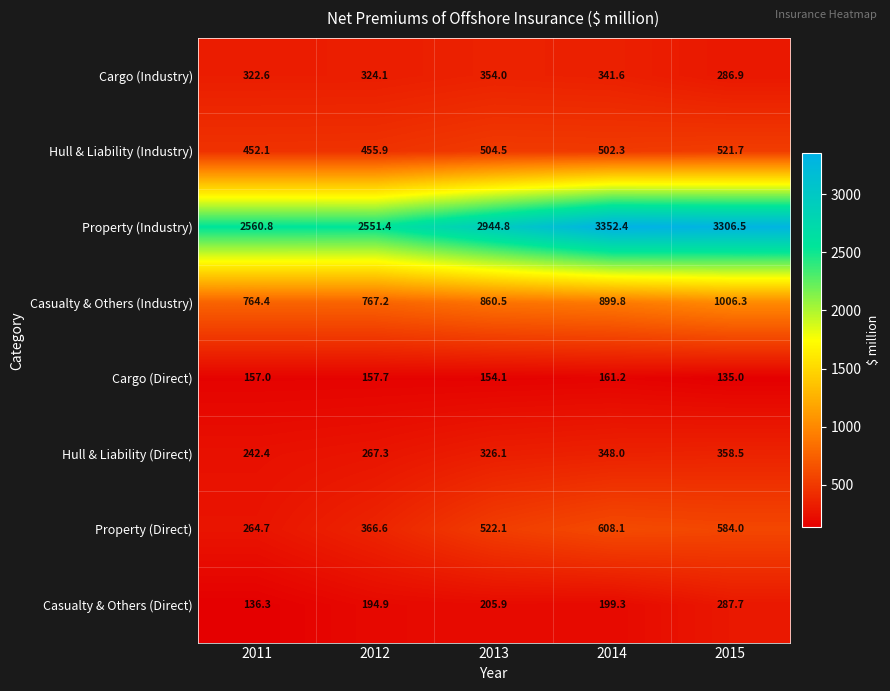

What is the difference between the Cargo (Direct) values at 2014 and 2015?

26.2